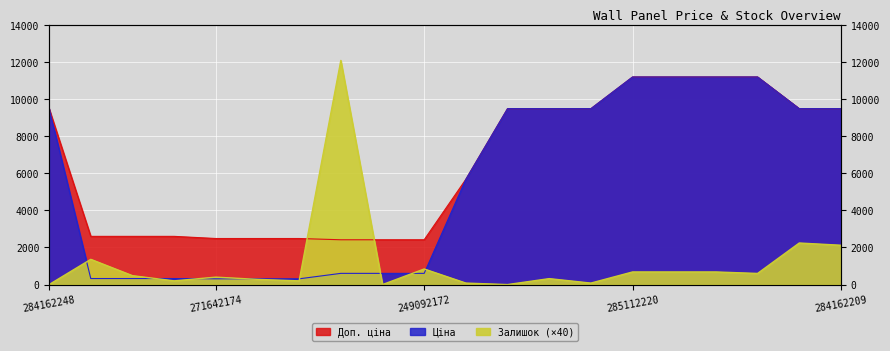

How many data points in Ціна are less than 9480?

10